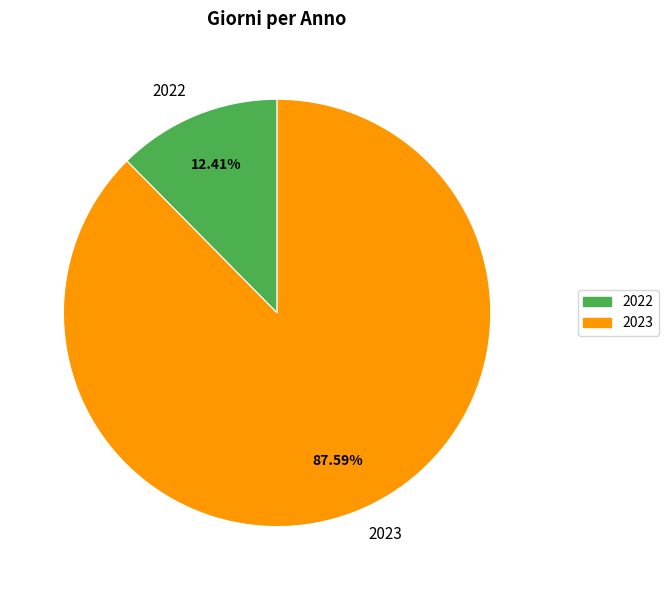

Which category has the smallest portion of the pie?

2022